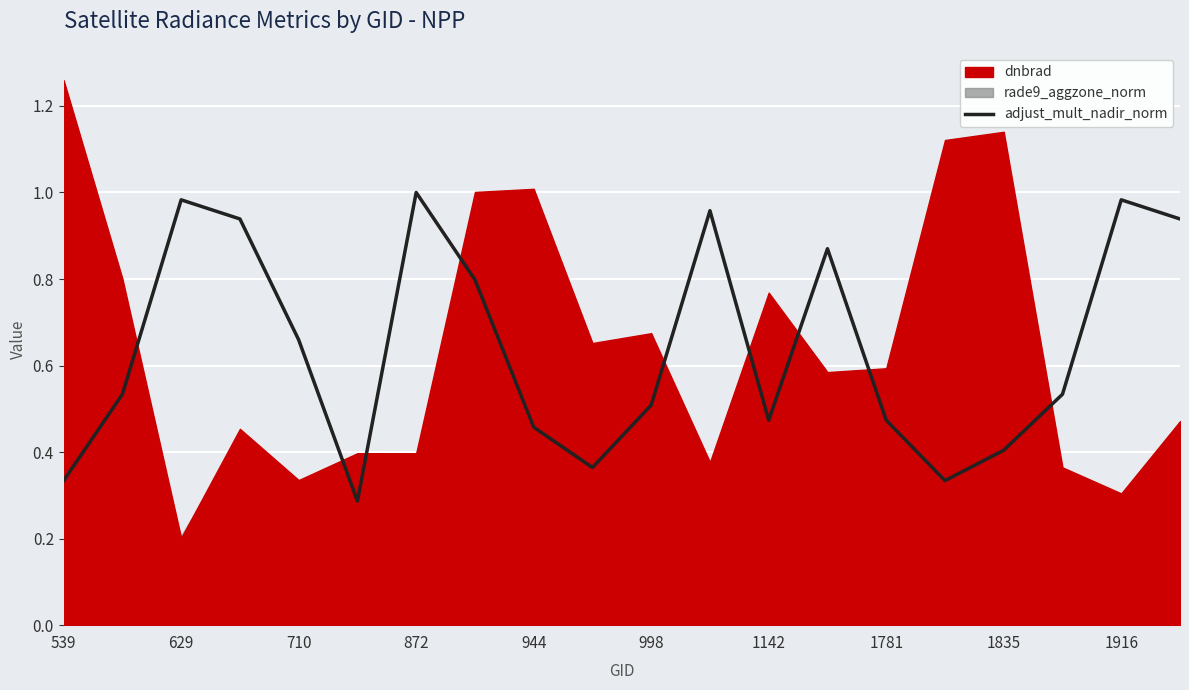

True or false: the data shows 0.9 at 19.

True